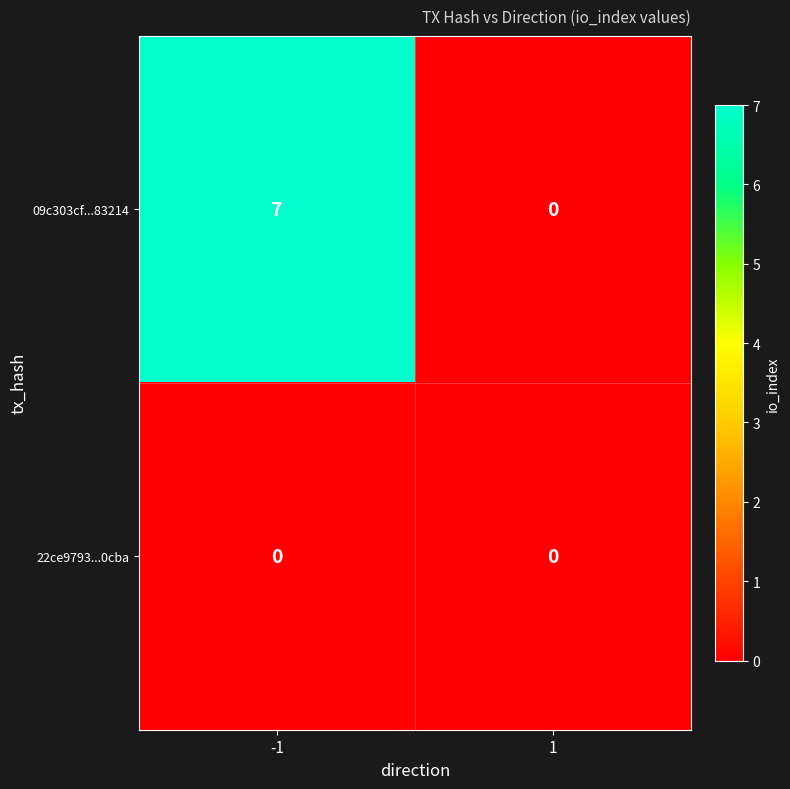

What is the approximate value of 09c303cf...83214 at -1?

7